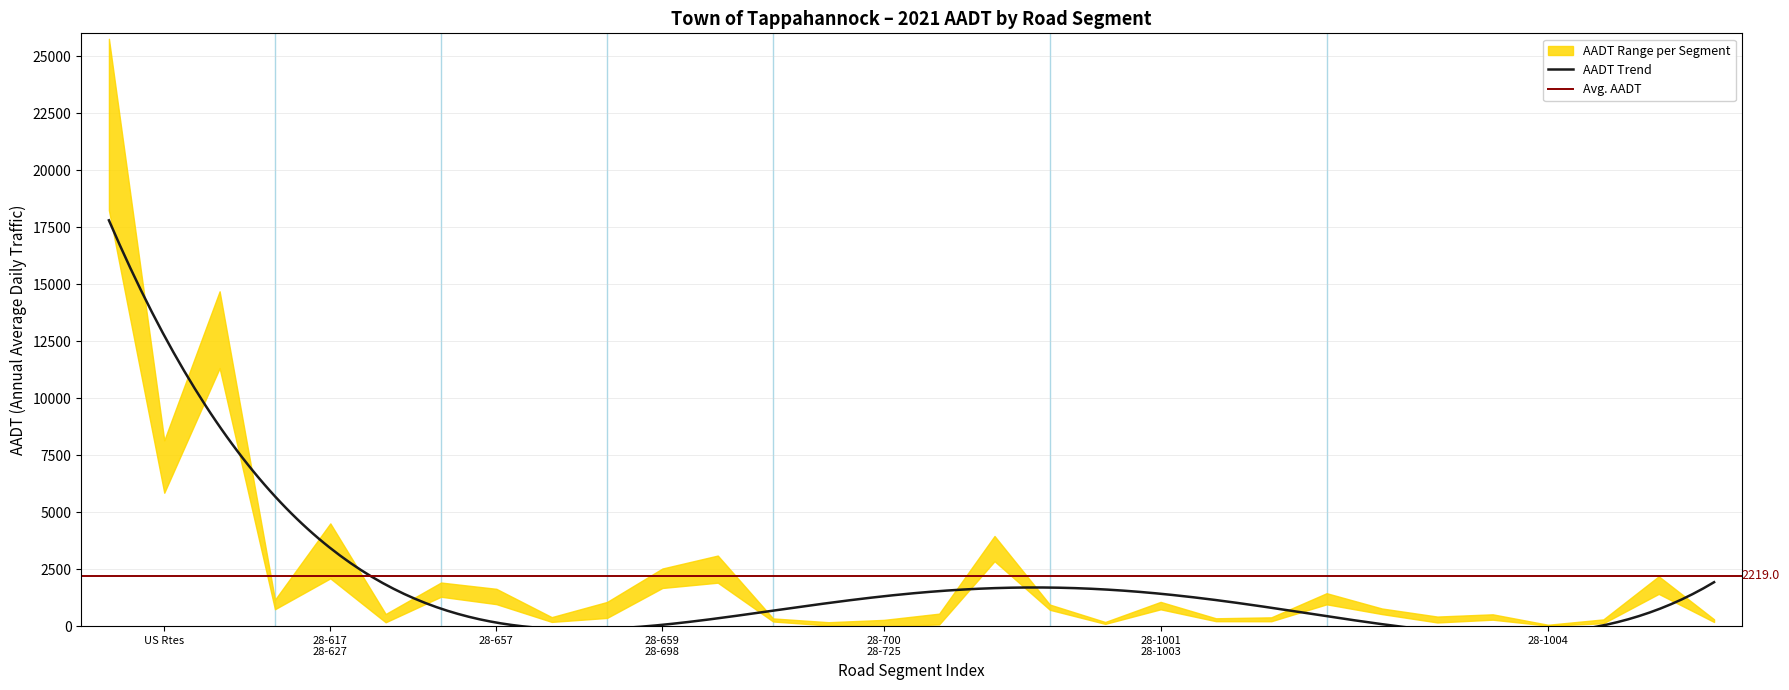

True or false: link_length has a value of 0.4 at 11.

False